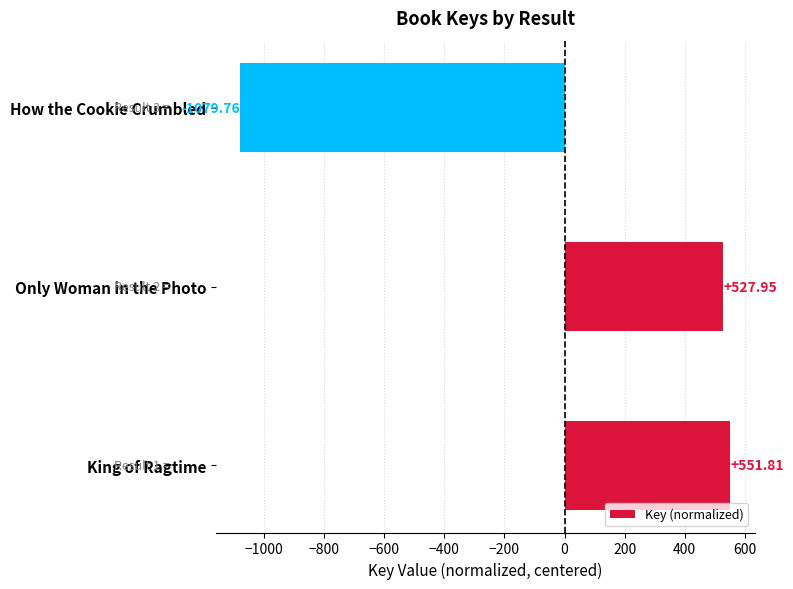

How many data points does each series have?

3